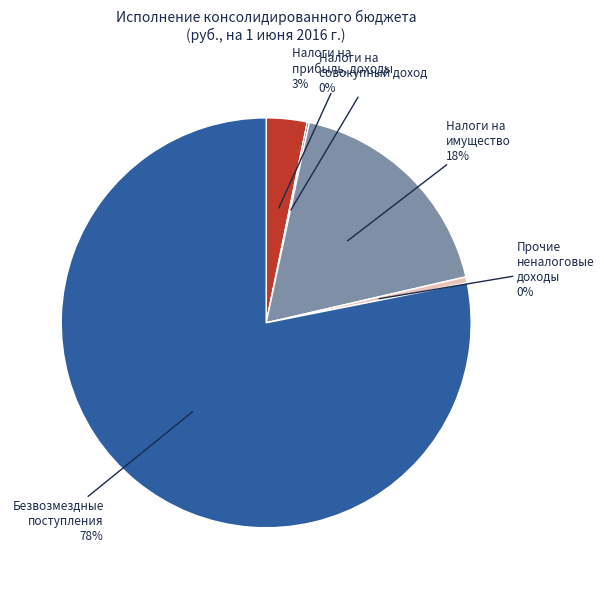

Which slice is the largest?

Безвозмездные поступления